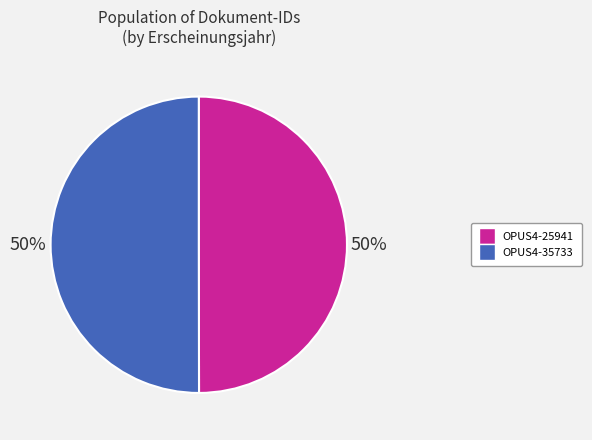

True or false: OPUS4-35733 accounts for 59% of the total.

False